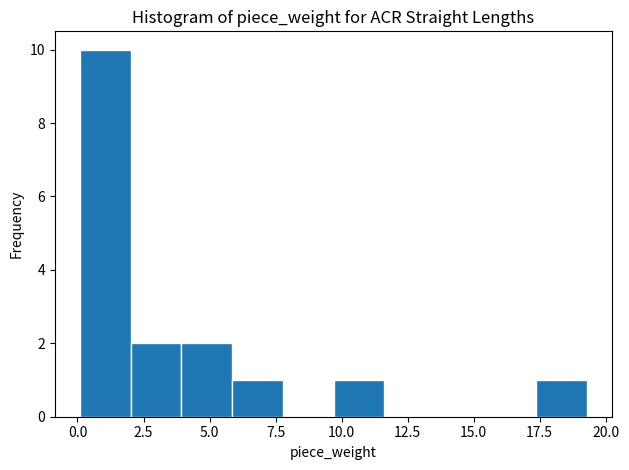

Read against the x-axis, roughly where is the centre of the tallest bar?

1.0